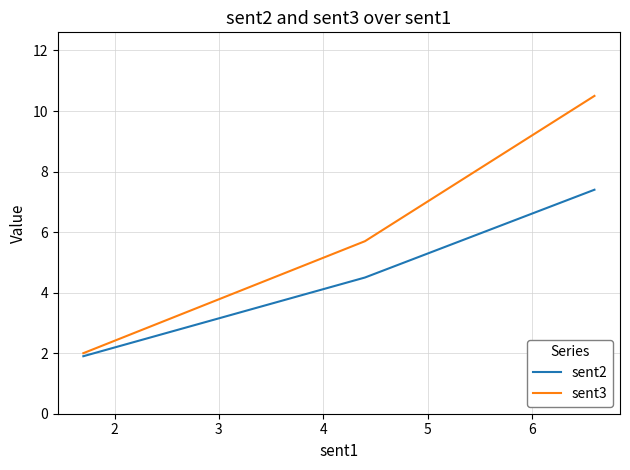

How many values in the sent2 series are below 4?

1